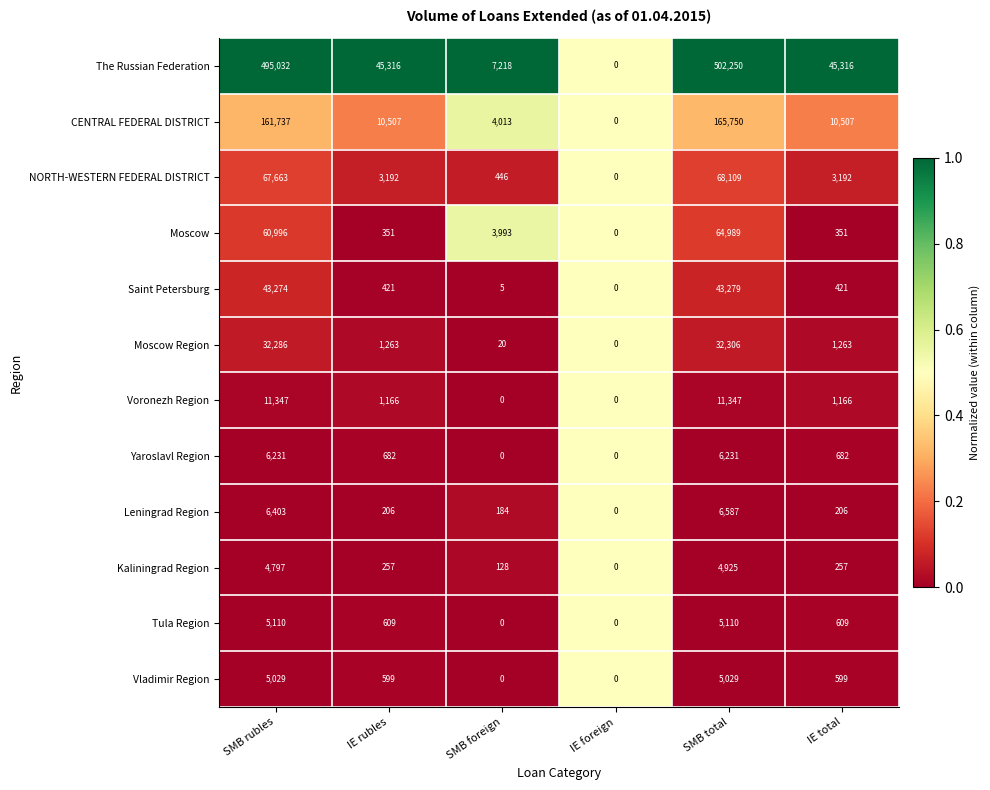

True or false: Tula Region has a value of 0 at SMB foreign.

True